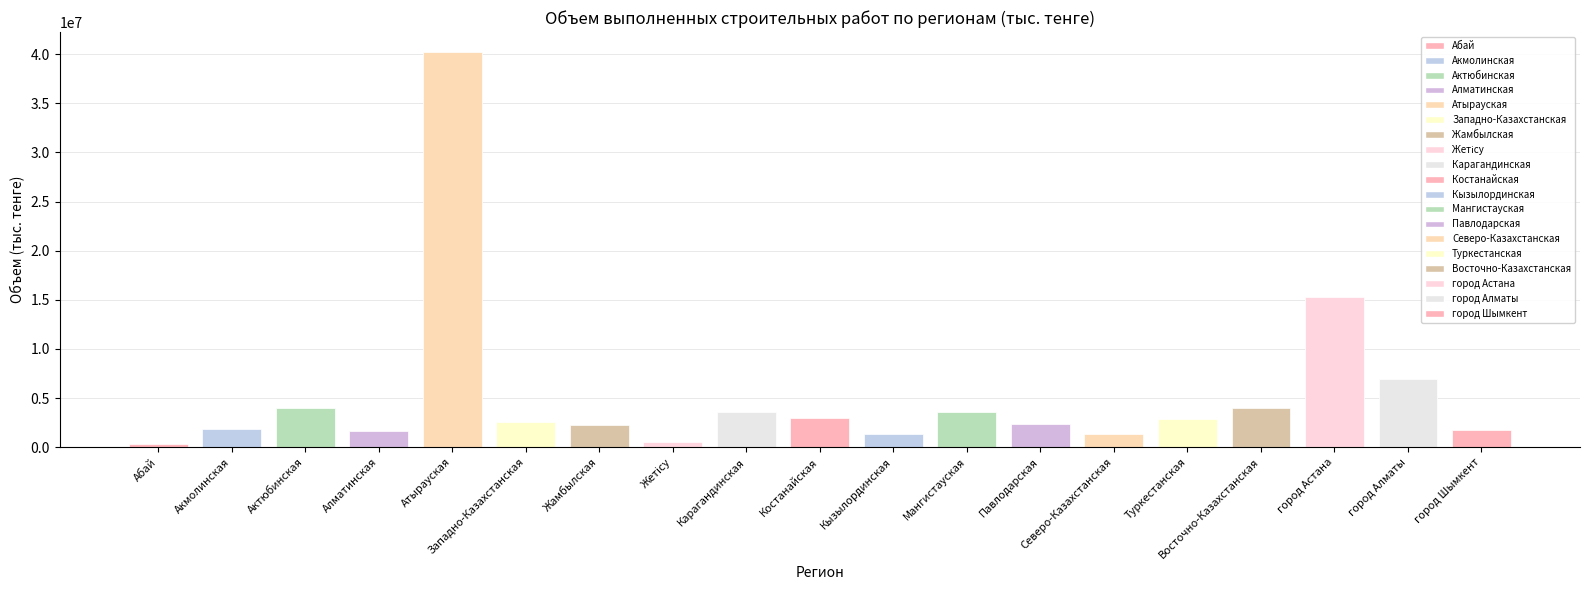

What is the maximum value shown in the chart?

40232469